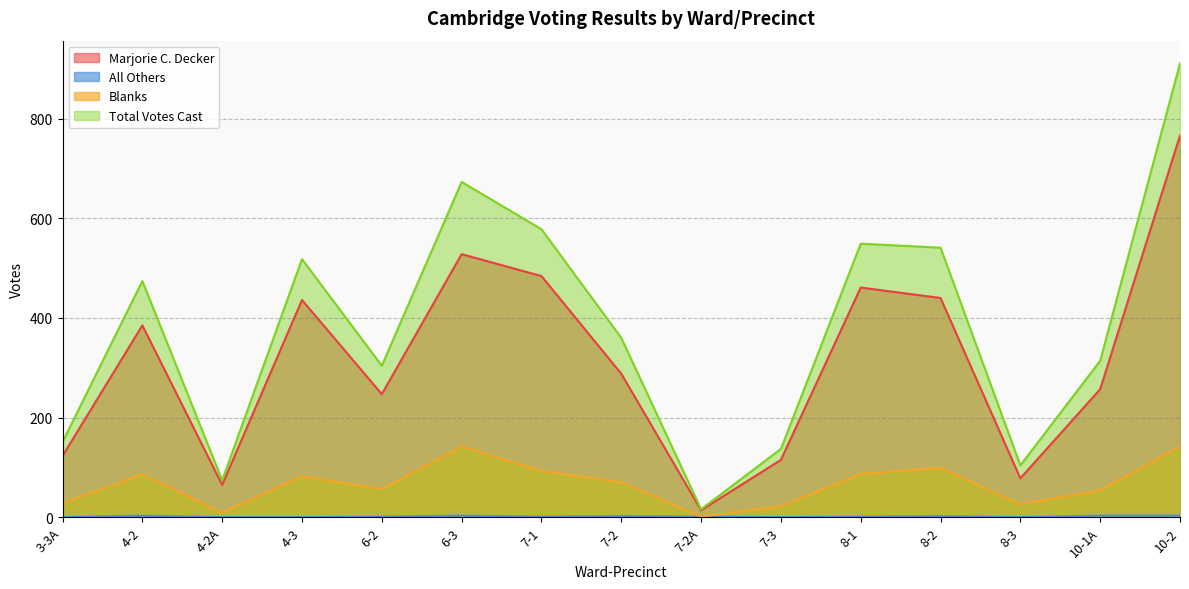

True or false: Blanks has a value of 9 at 4-2A.

True